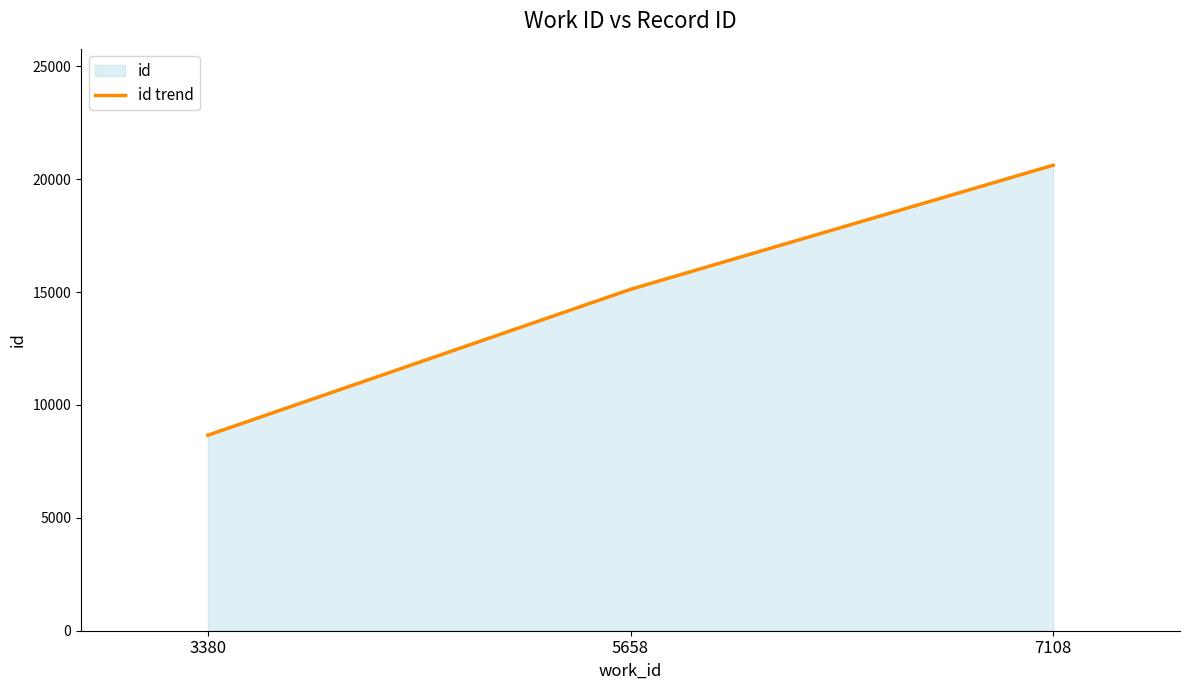

Is it true that the value at 7108 is 5779?

False